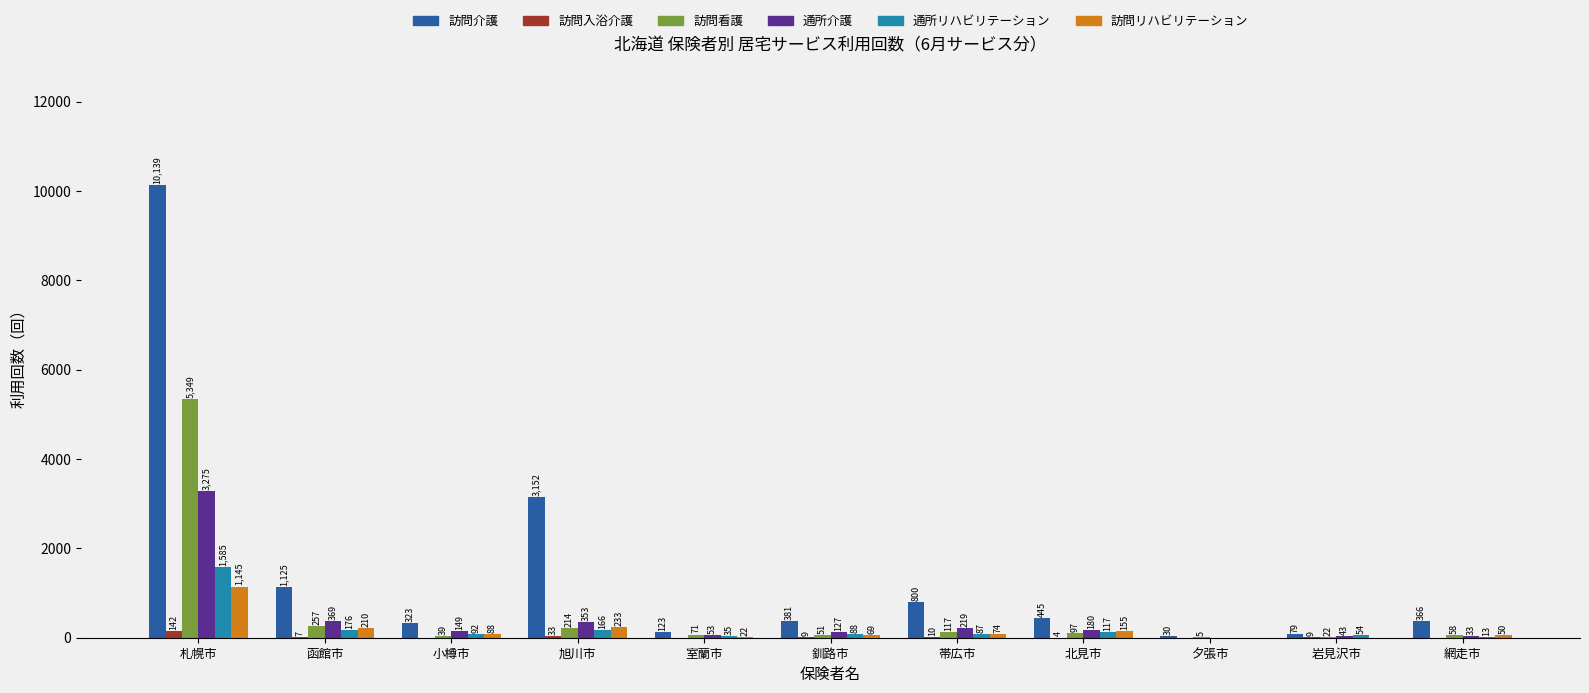

Reading left to right, what are all the values shown in this chart?

訪問介護: 札幌市=10139	函館市=1125	小樽市=323	旭川市=3152	室蘭市=123	釧路市=381	帯広市=800	北見市=445	夕張市=30	岩見沢市=79	網走市=366
訪問入浴介護: 札幌市=142	函館市=7	小樽市=0	旭川市=33	室蘭市=0	釧路市=9	帯広市=10	北見市=4	夕張市=0	岩見沢市=9	網走市=0
訪問看護: 札幌市=5349	函館市=257	小樽市=39	旭川市=214	室蘭市=71	釧路市=51	帯広市=117	北見市=97	夕張市=5	岩見沢市=22	網走市=58
通所介護: 札幌市=3275	函館市=369	小樽市=149	旭川市=353	室蘭市=53	釧路市=127	帯広市=219	北見市=180	夕張市=0	岩見沢市=43	網走市=33
通所リハビリテーション: 札幌市=1585	函館市=176	小樽市=92	旭川市=166	室蘭市=35	釧路市=88	帯広市=87	北見市=117	夕張市=0	岩見沢市=54	網走市=13
訪問リハビリテーション: 札幌市=1145	函館市=210	小樽市=88	旭川市=233	室蘭市=22	釧路市=69	帯広市=74	北見市=155	夕張市=0	岩見沢市=0	網走市=50